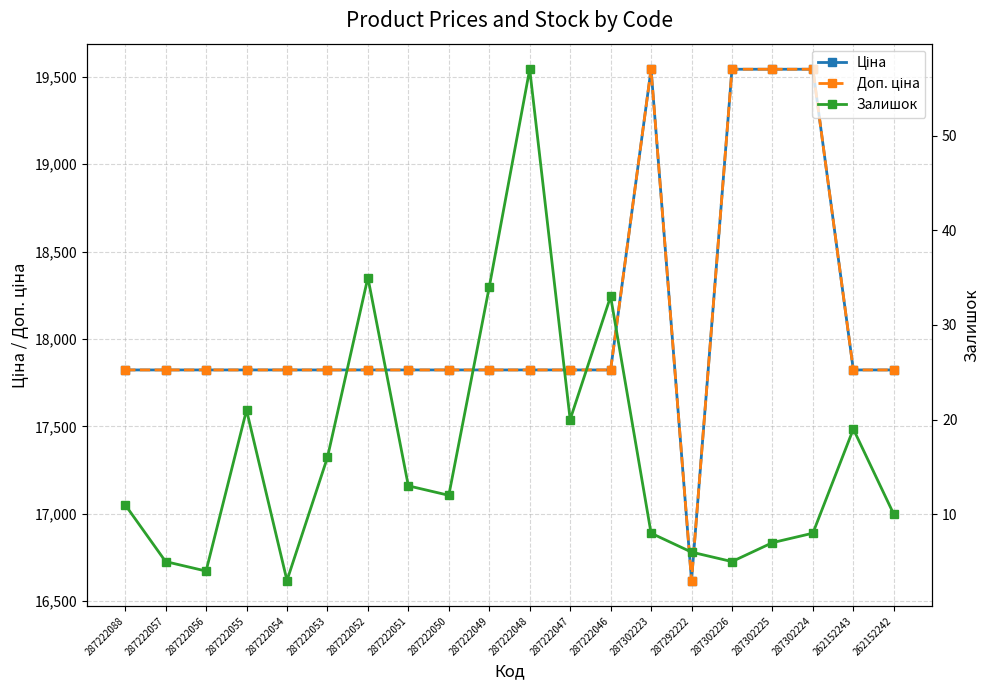

What is the label of the 3rd point from the left?

287222056